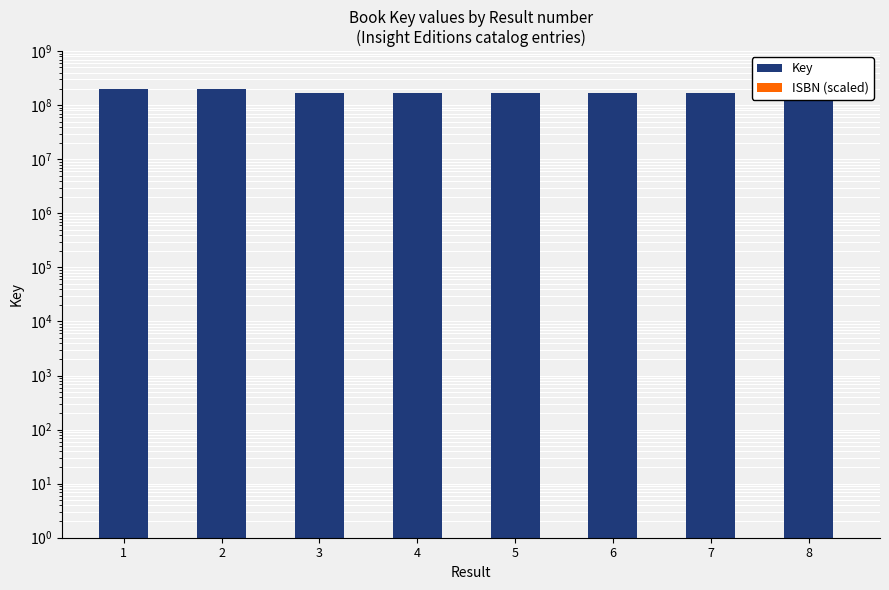

At which category does the chart reach its peak across all series?

2